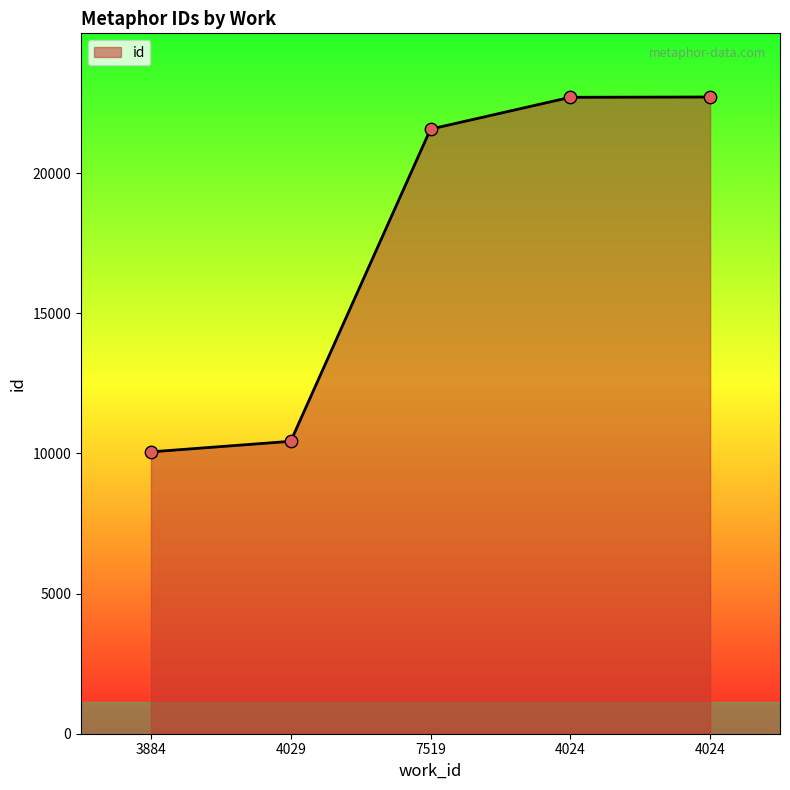

Between 4024 and 3884, which is larger?

4024